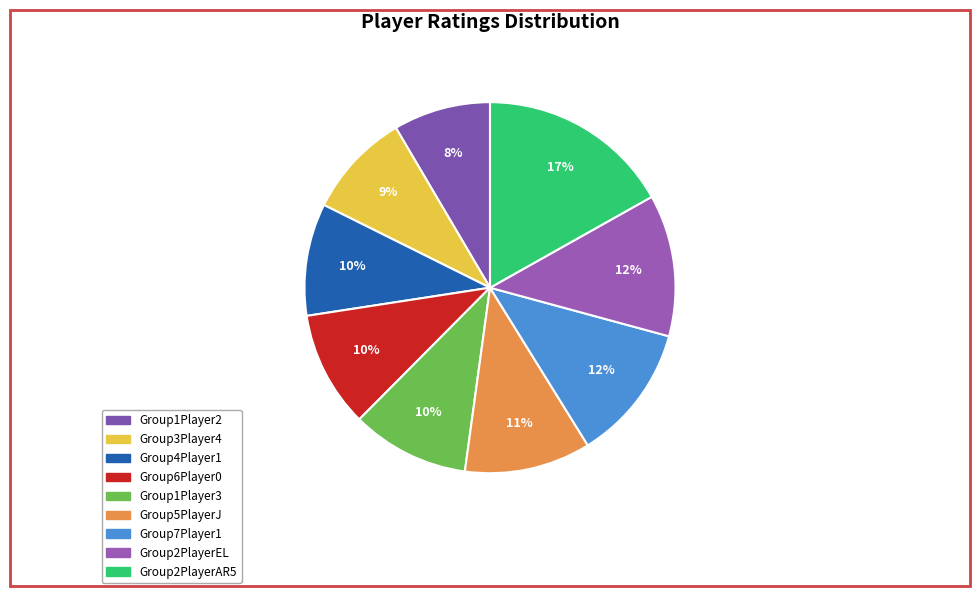

To the nearest percent, what is the combined percentage of Group4Player1 and Group1Player3?

20%